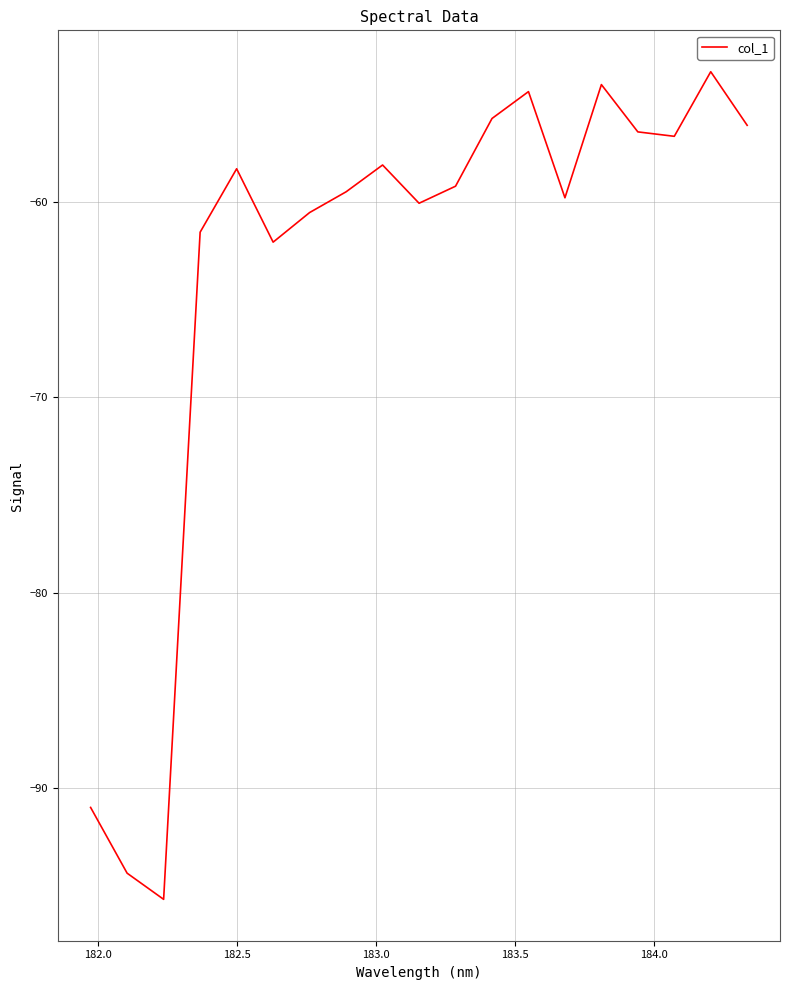

What is the minimum value shown in the chart?

-95.7